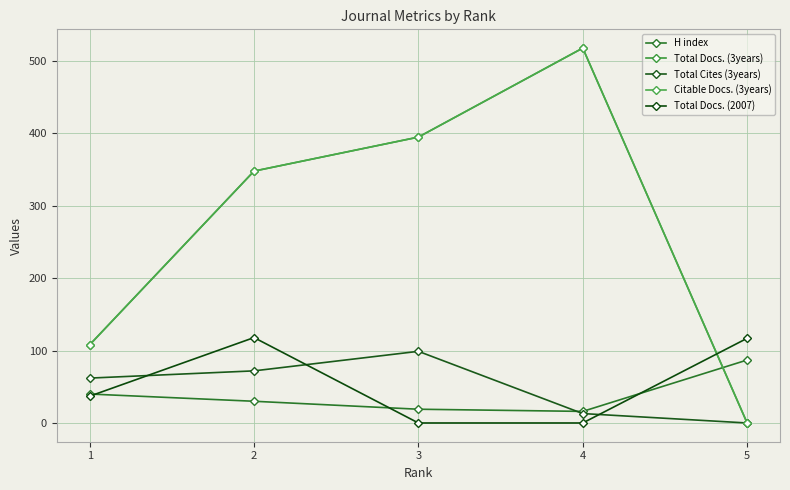

What is the difference between the Total Docs. (2007) values at 5 and 2?

1